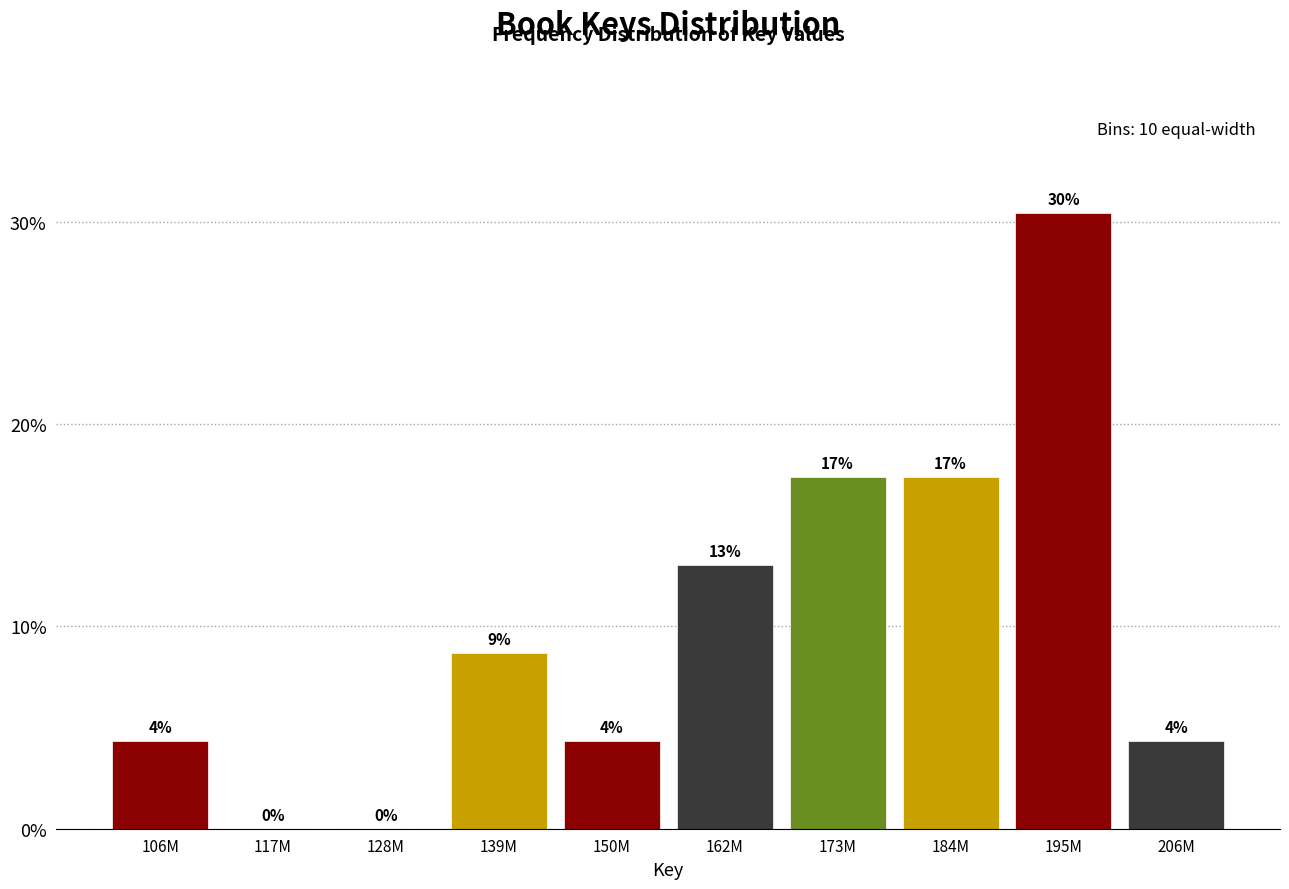

Are the bars horizontal?

No